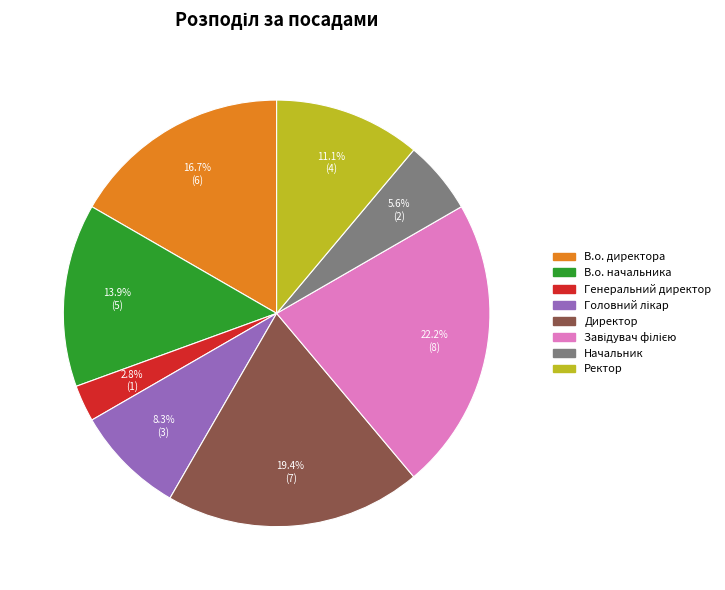

How many segments does this pie chart have?

8